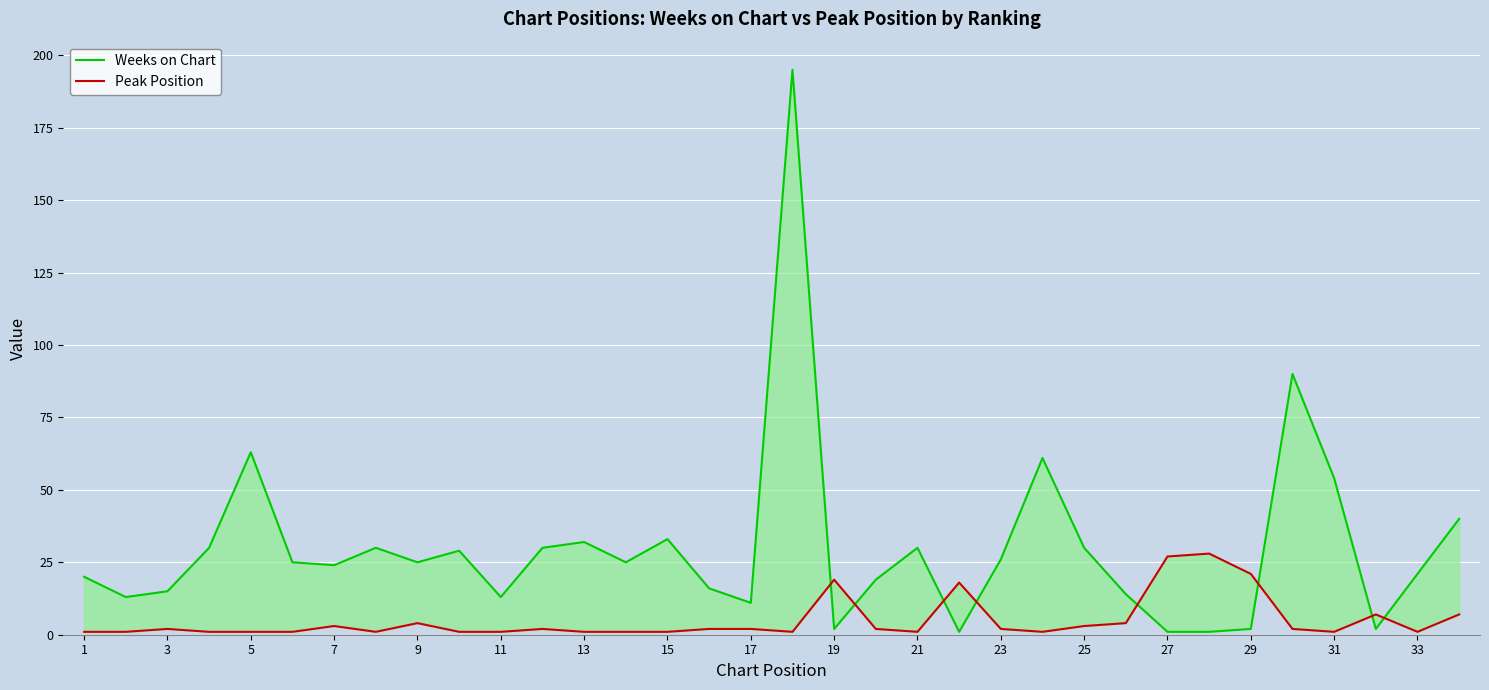

How many interior local peaks does the Weeks on Chart series have?

9